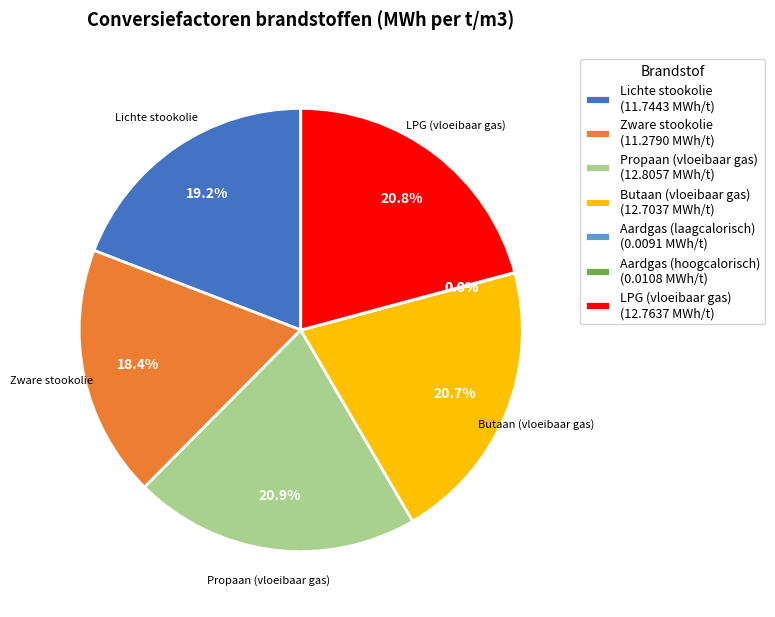

Does Butaan (vloeibaar gas) (12.7037 MWh/t) represent more than half of the total?

No